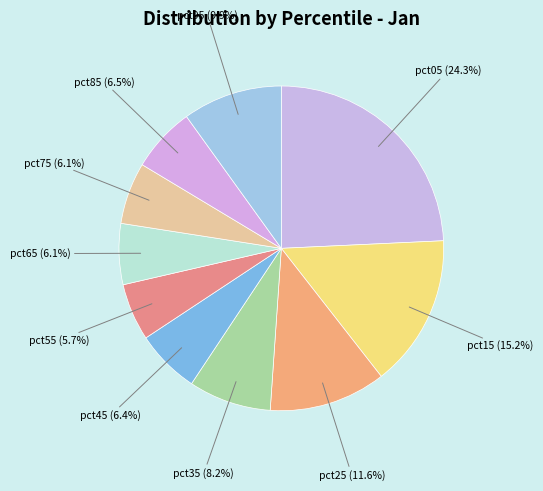

How many segments does this pie chart have?

10